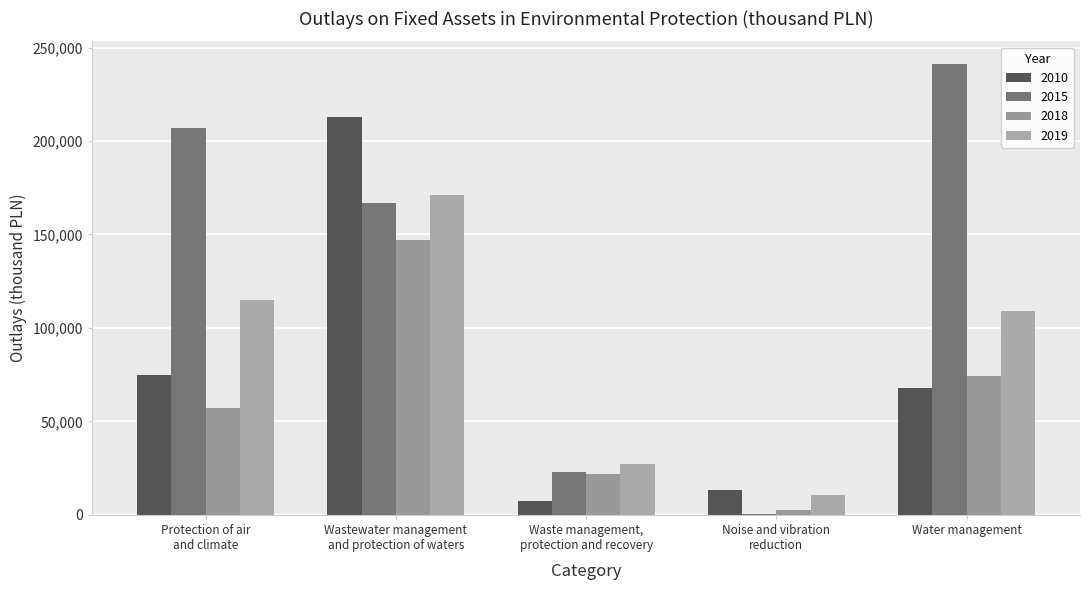

Rank the series at Noise and vibration
reduction from highest to lowest value.

2010, 2019, 2018, 2015